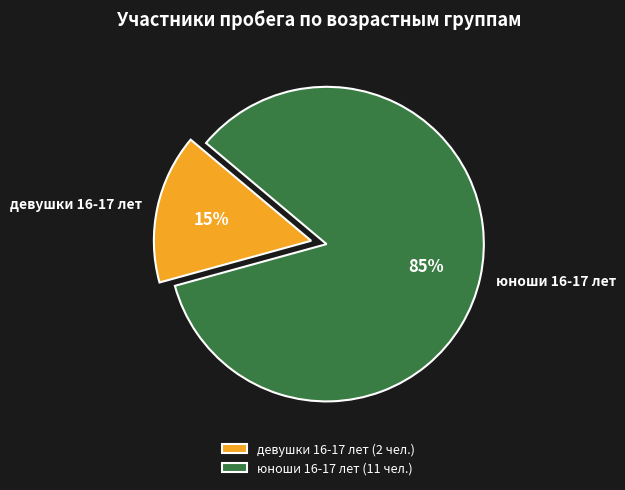

To the nearest percent, what is the average slice percentage?

50%